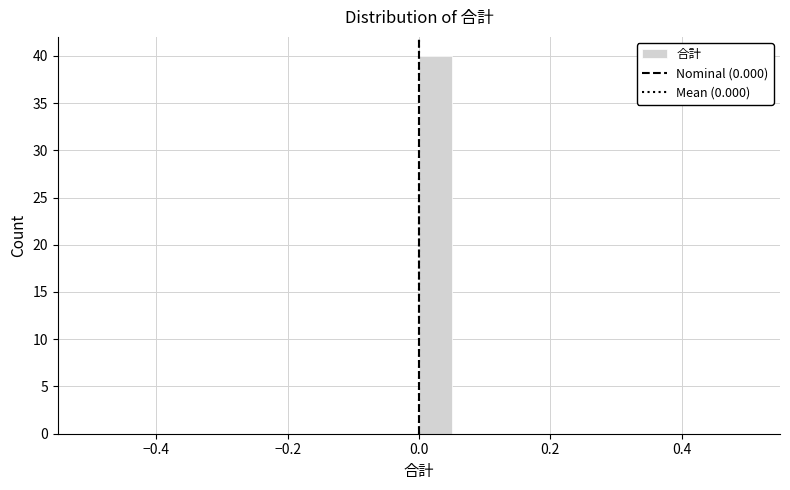

Read against the x-axis, roughly where is the centre of the tallest bar?

0.02